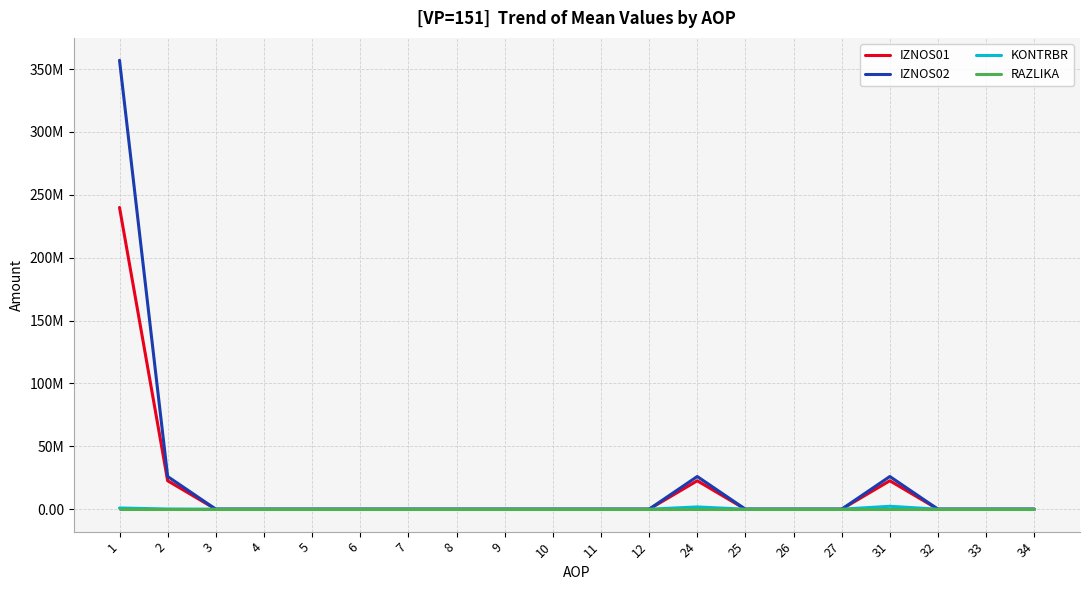

What are all the series names shown in the legend?

IZNOS01, IZNOS02, KONTRBR, RAZLIKA